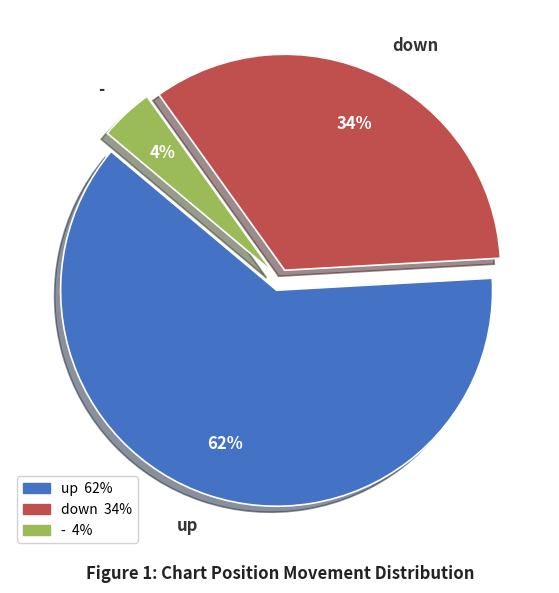

How many segments does this pie chart have?

3